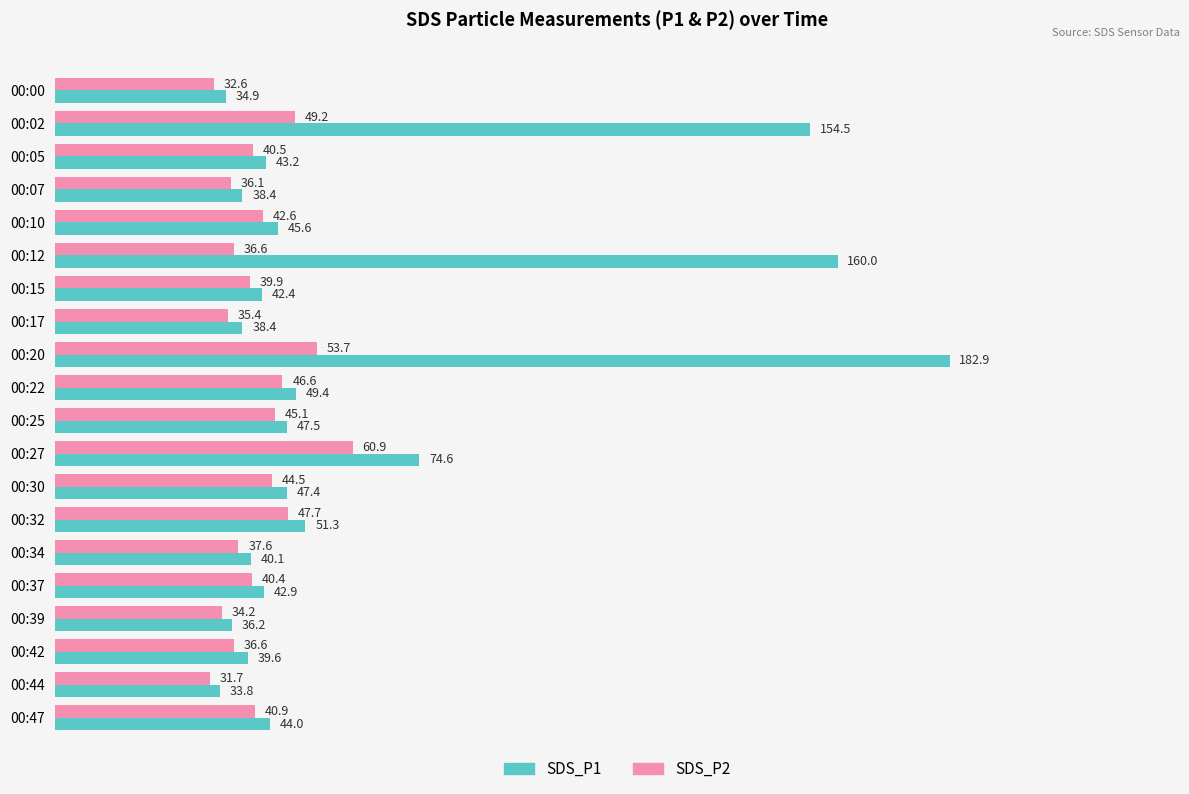

Where is SDS_P1 nearest to the value 108?

00:27